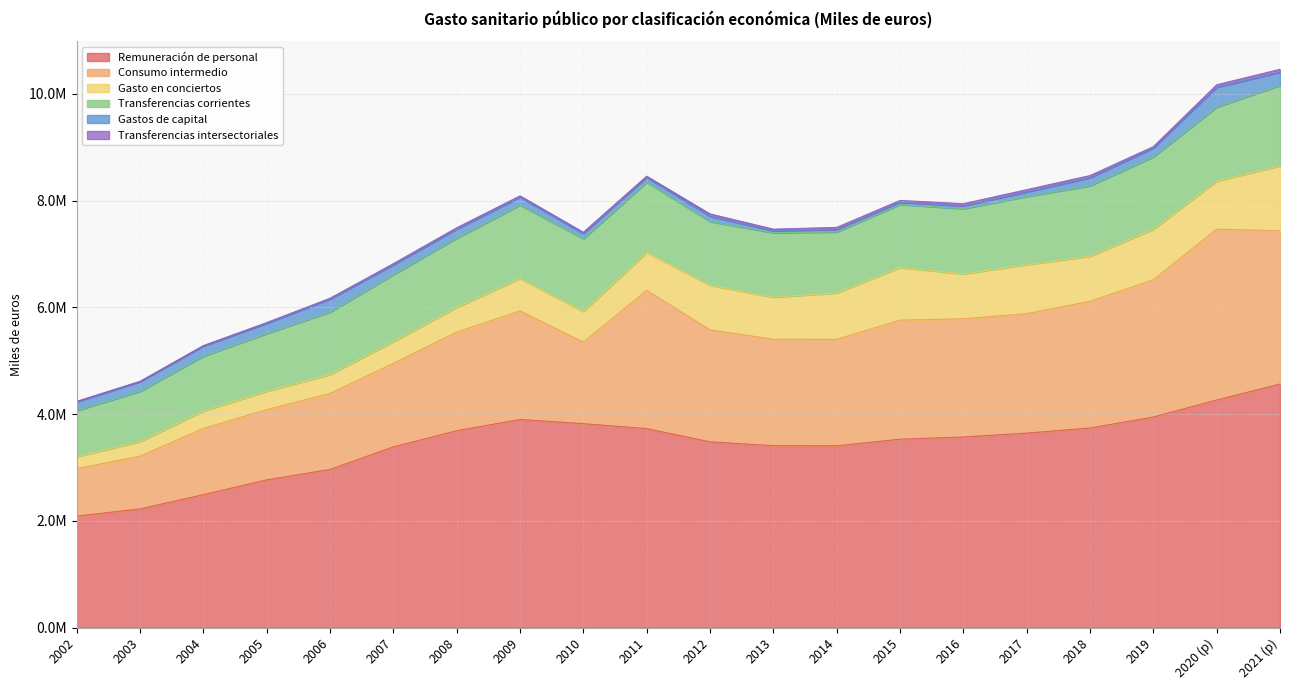

How many values in the Transferencias corrientes series exceed 1254334?

9